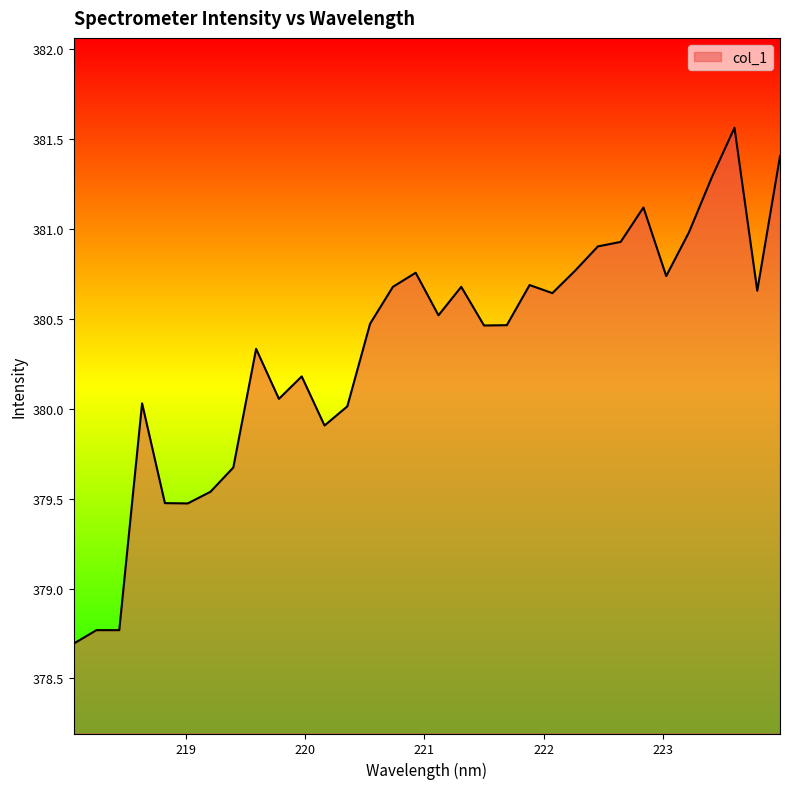

What is the smallest value displayed?

378.7